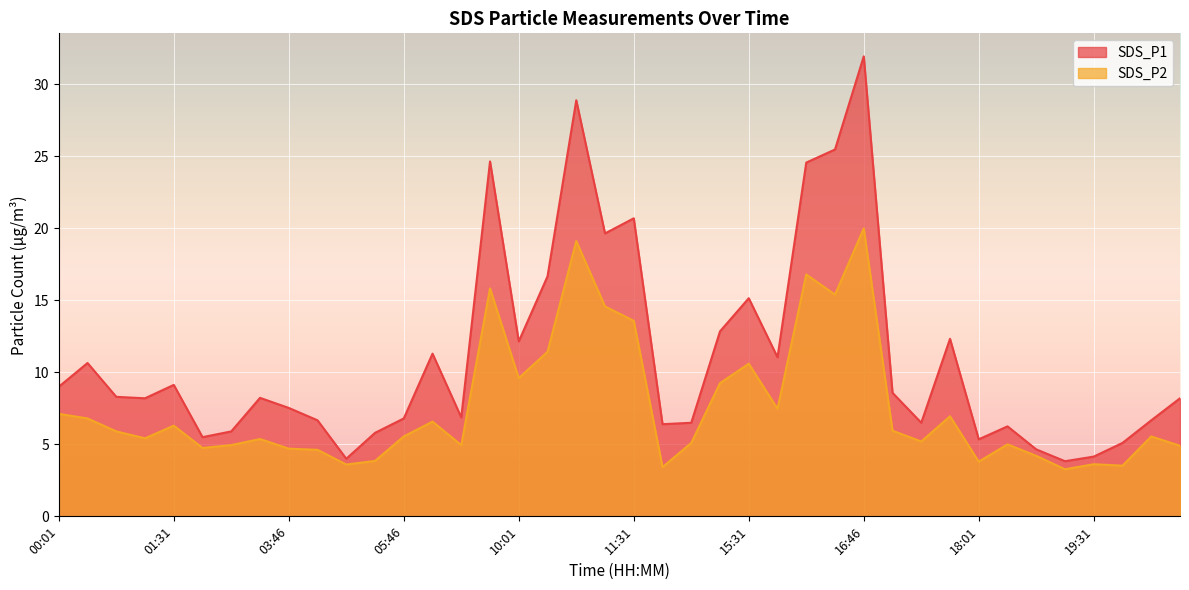

Rank the series by their average value, from lowest to highest.

SDS_P2, SDS_P1